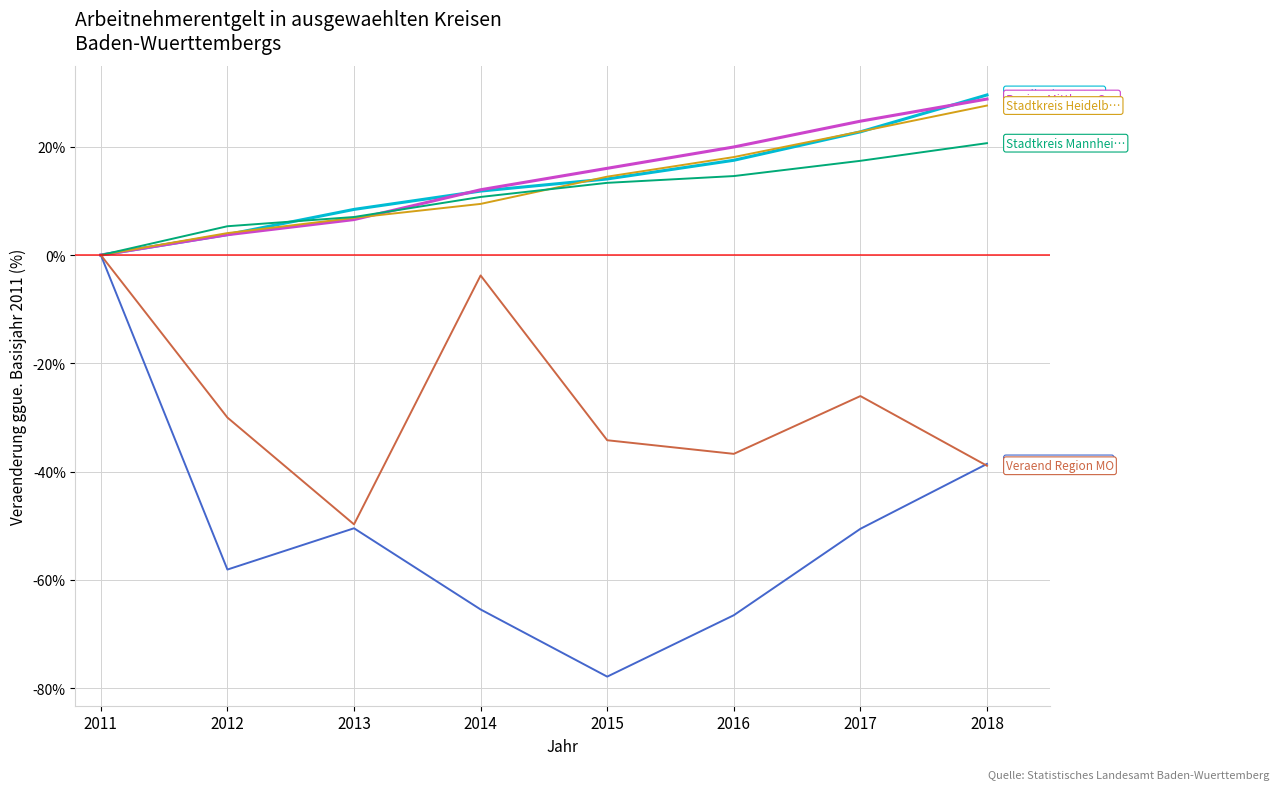

At which category is the sum across all series the highest?

2018